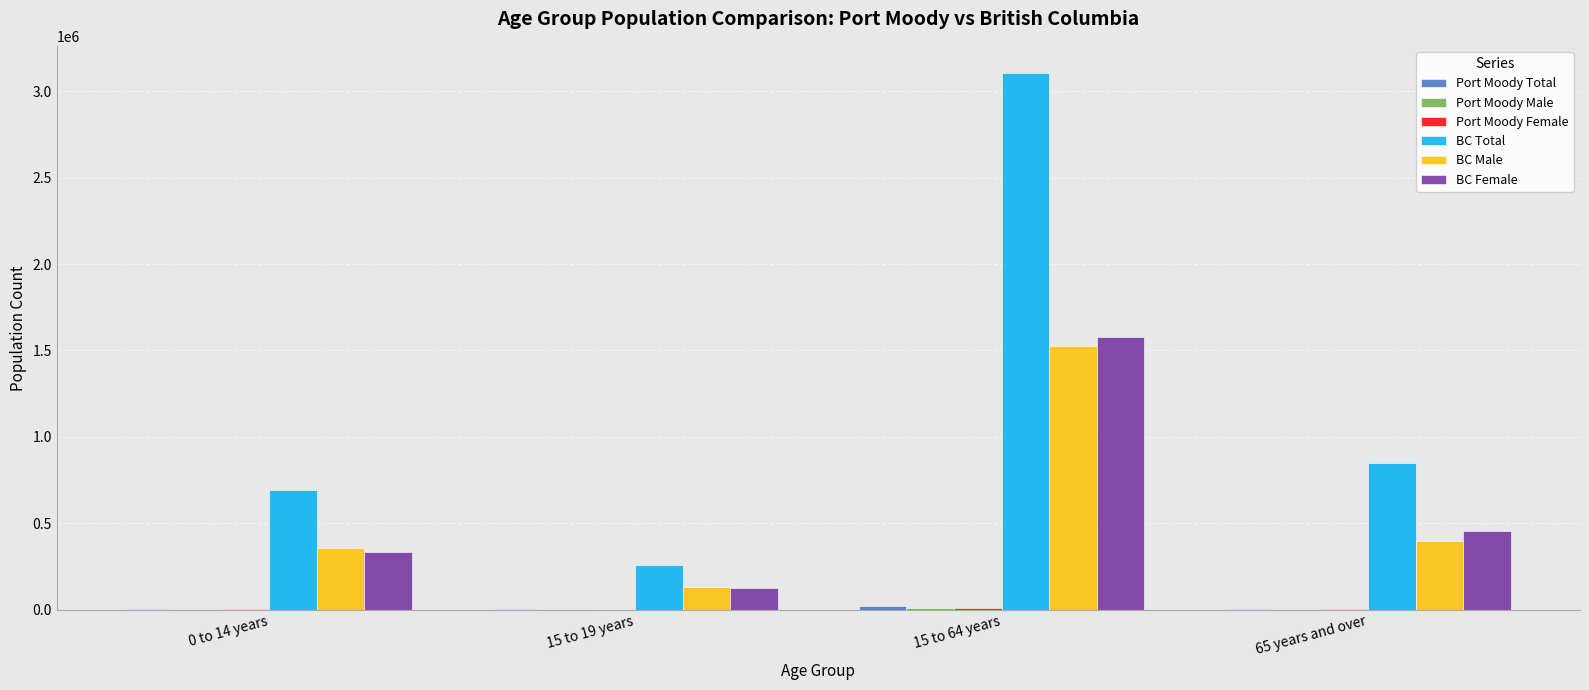

What is the maximum value shown in the chart?

3107680